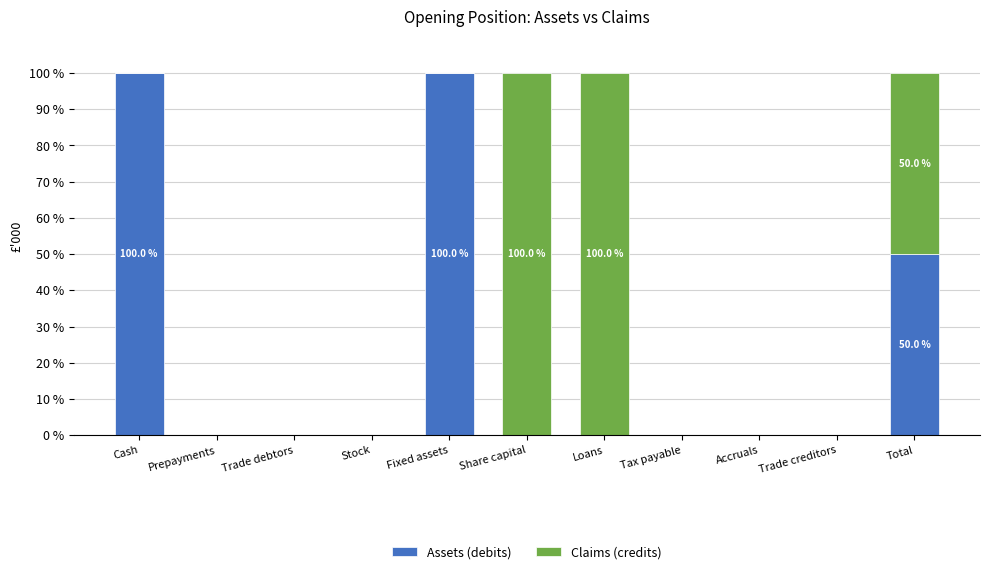

Are the bars horizontal?

No